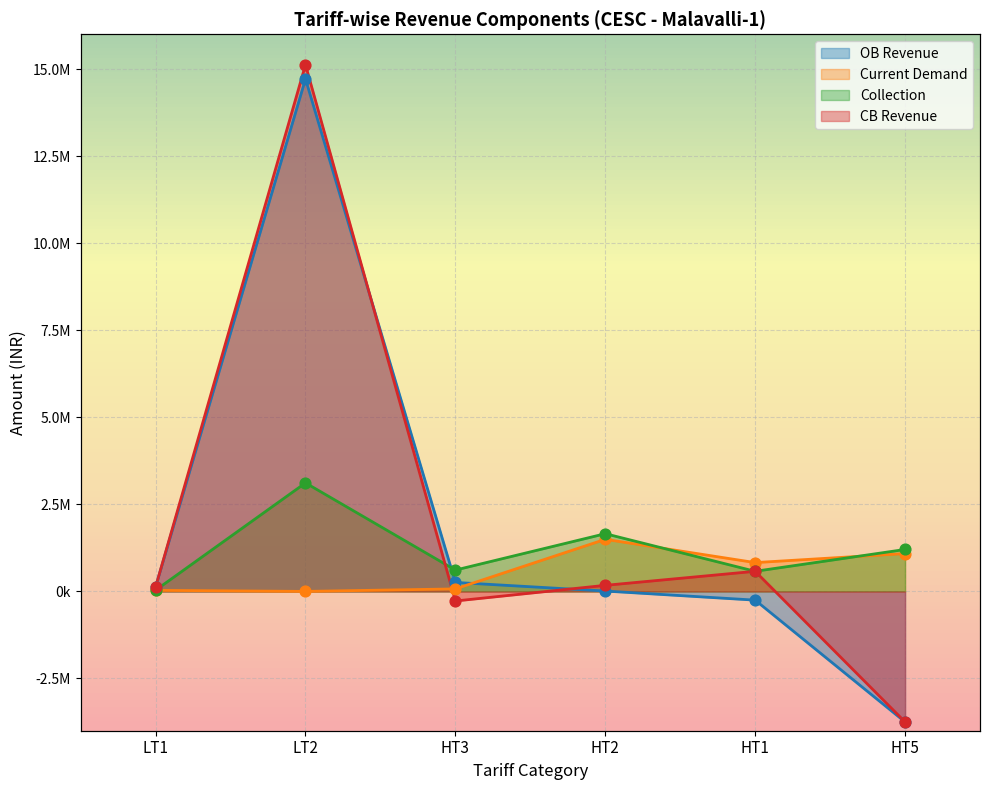

What is the total value across all series at HT5?

-5202136.5